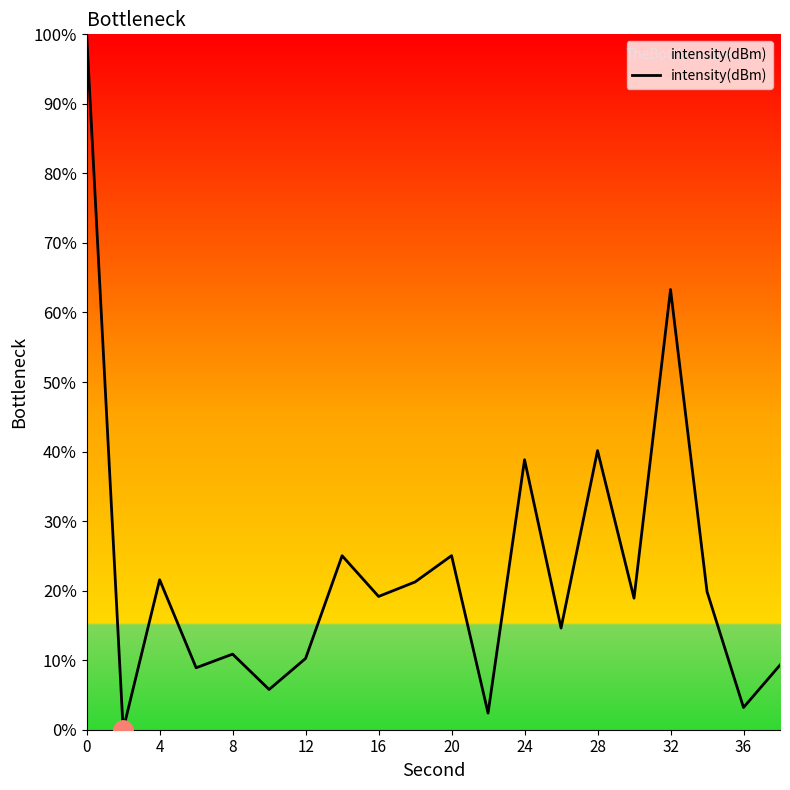

What is the greatest value displayed?

100.0